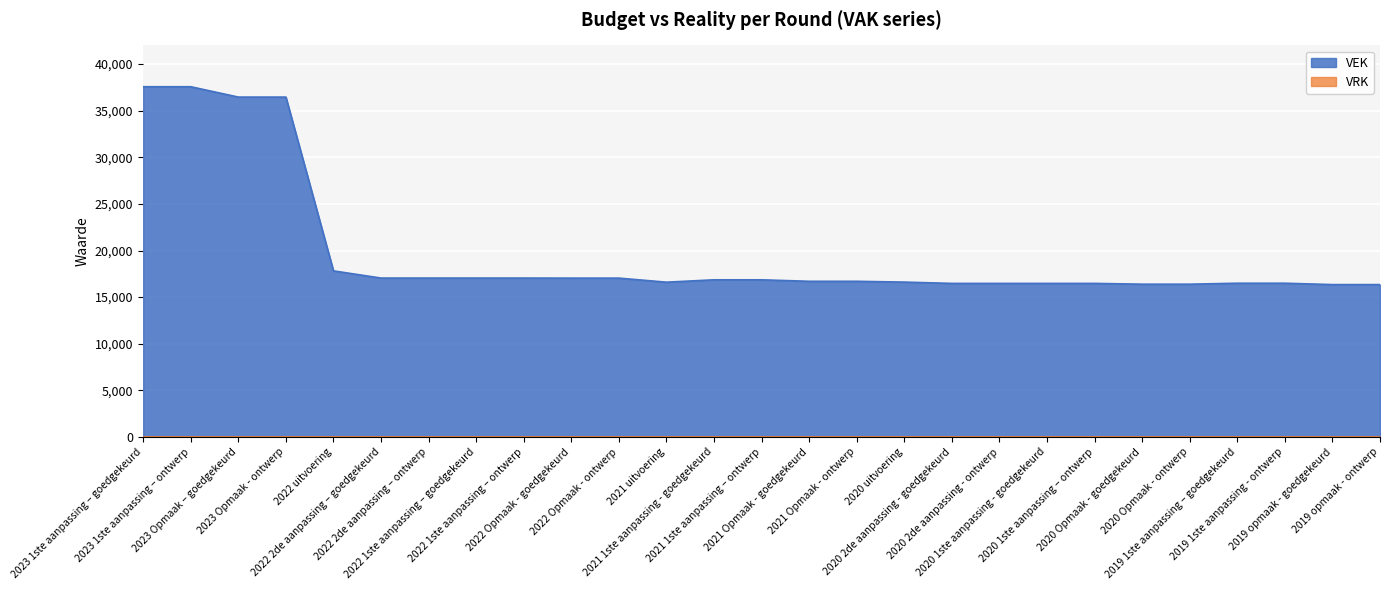

Where is the data nearest to the value 26957?

2022 uitvoering